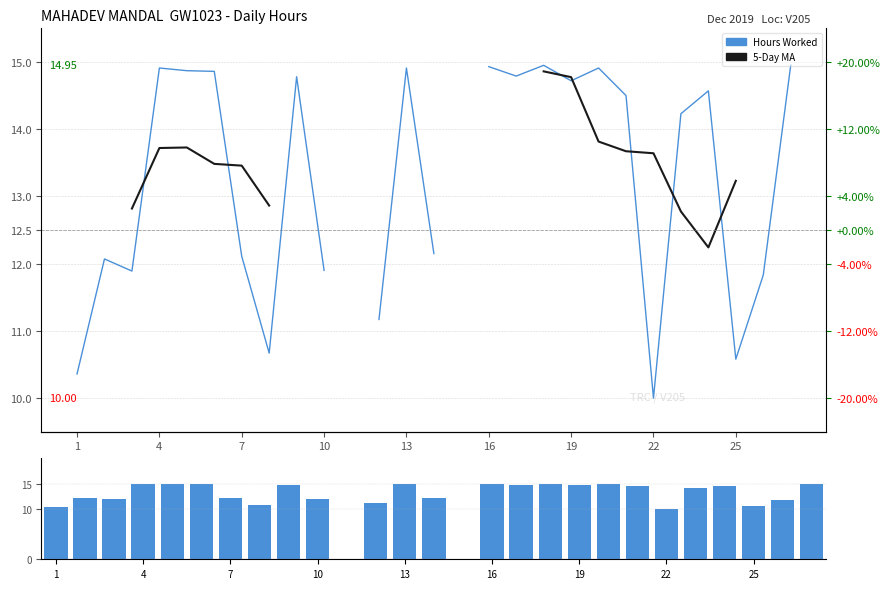

What is the maximum value shown in the chart?

14.9